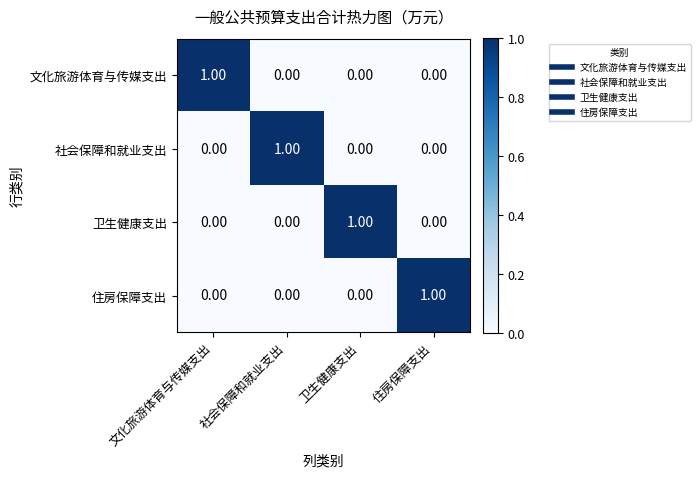

At which label does 住房保障支出 reach its peak?

住房保障支出